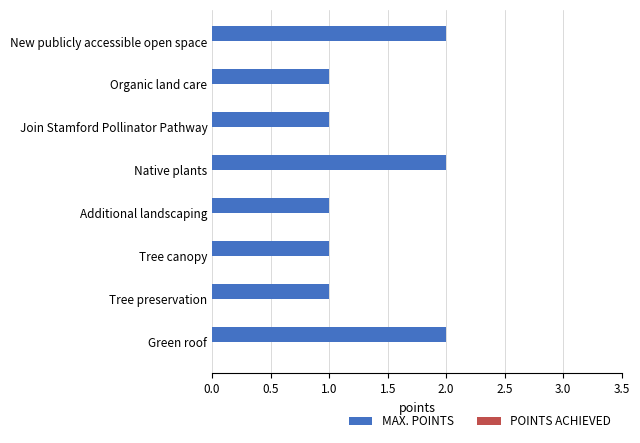

Between Join Stamford Pollinator Pathway and New publicly accessible open space, which is larger?

New publicly accessible open space